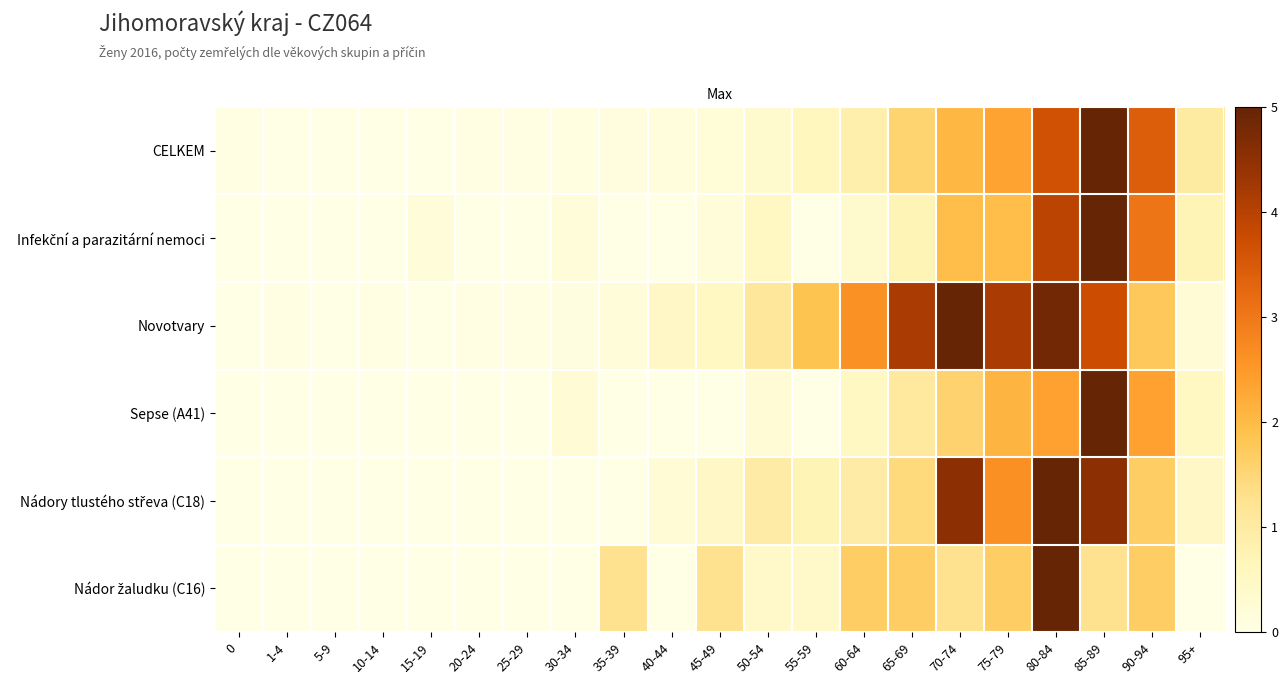

Between 60-64 and 30-34, which is larger?

60-64